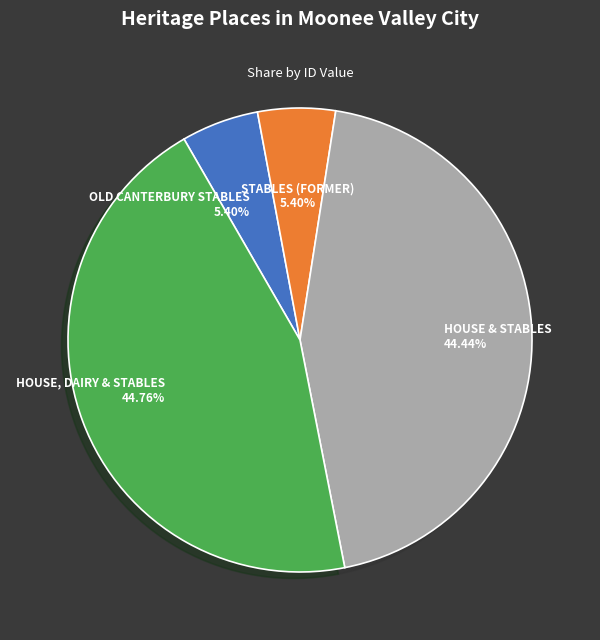

How many segments does this pie chart have?

4